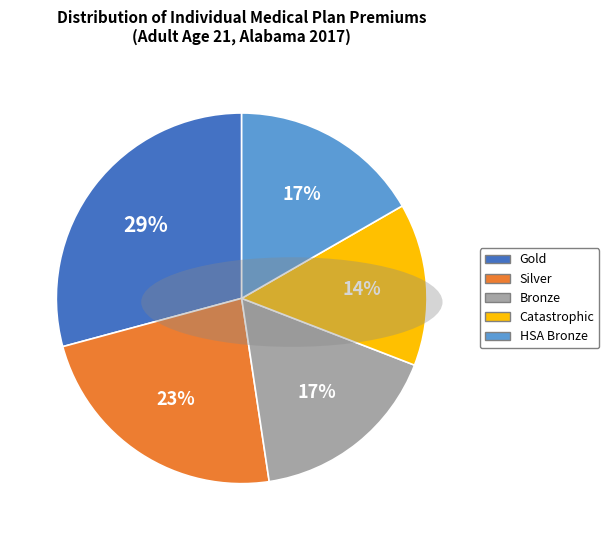

What is the ratio of the value at Silver to the value at HSA Bronze?

1.4